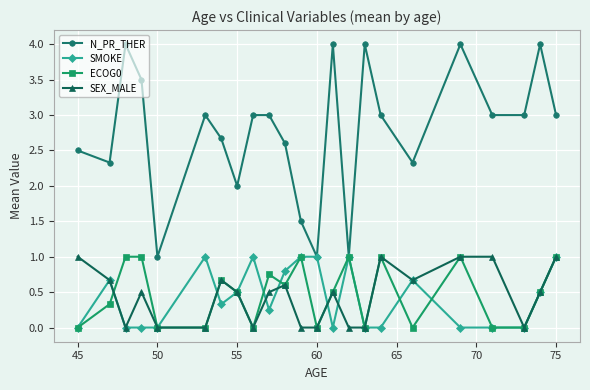

What is the value of the N_PR_THER point at the 1st from the left?

2.5